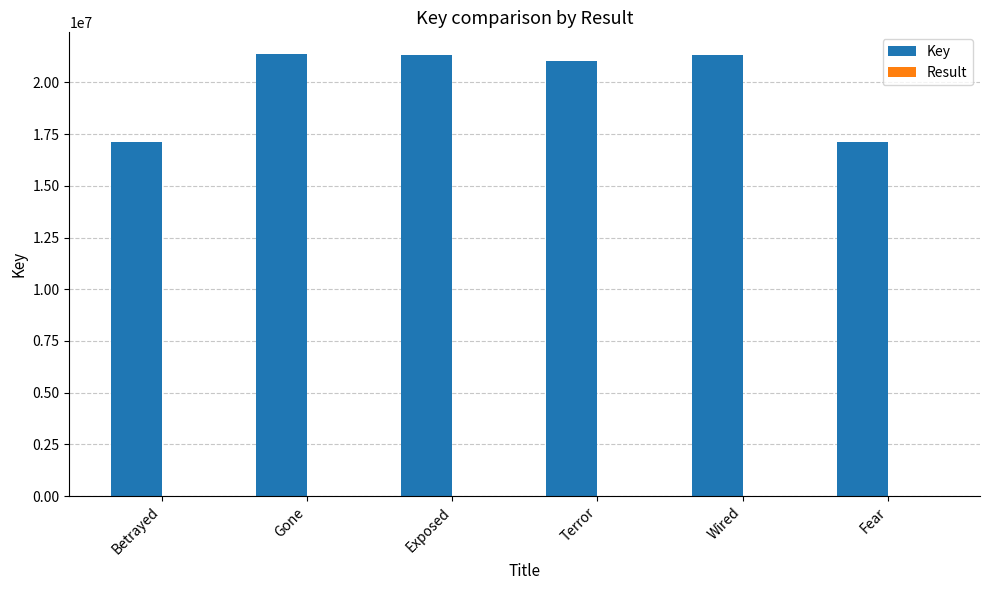

Is it true that Key equals 24580731 at Betrayed?

False